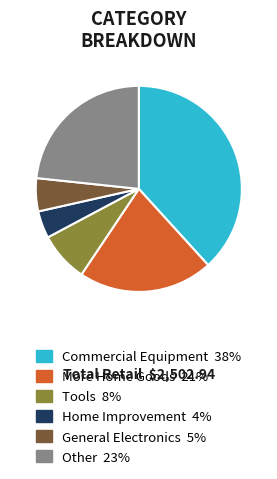

Is there any slice that represents more than half of the pie?

No